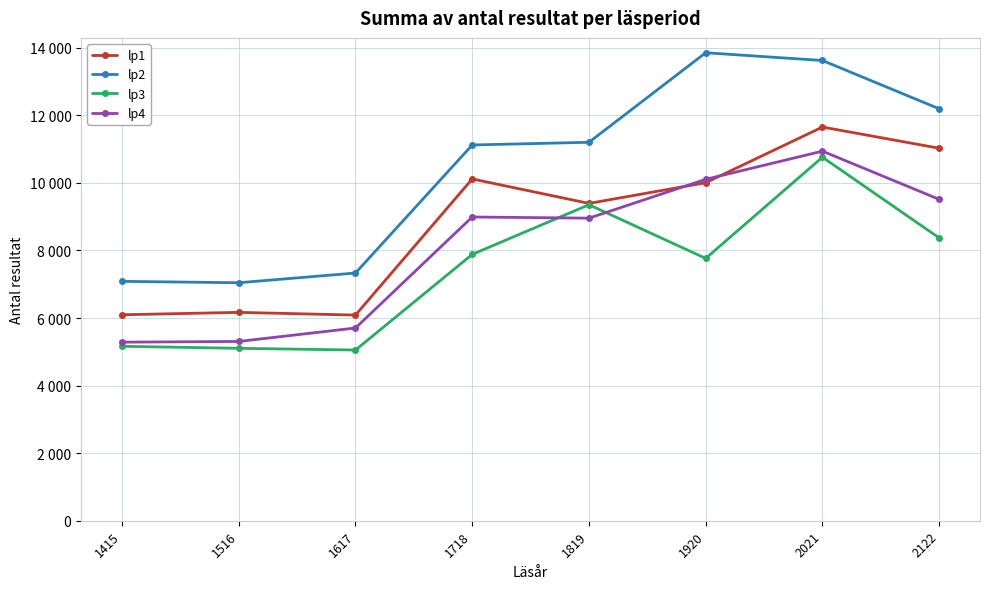

What is the difference between the lp2 values at 1516 and 1819?

4158